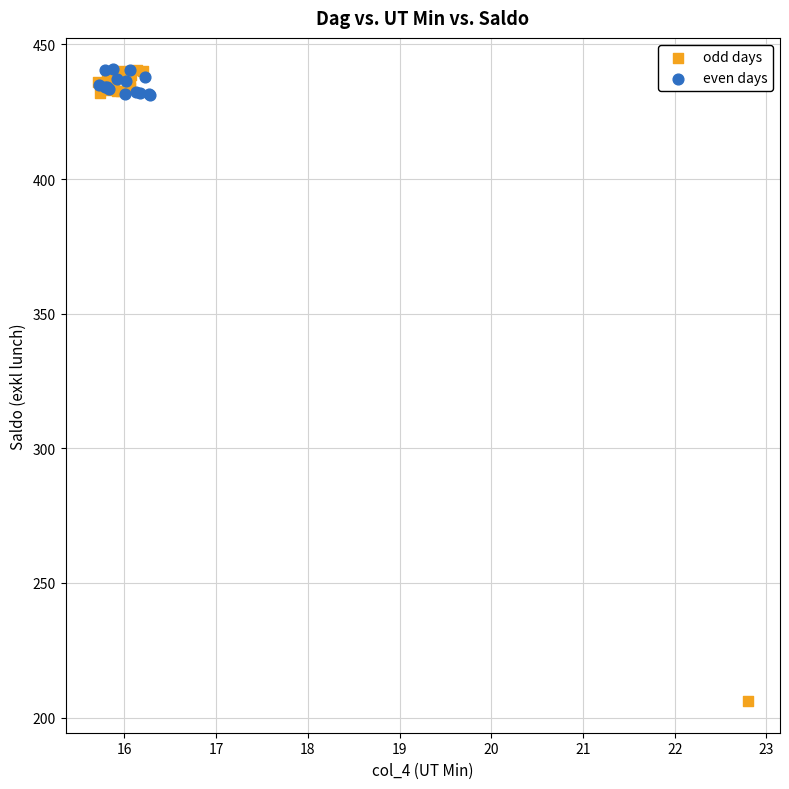

Which series has the widest spread of Y values?

odd days